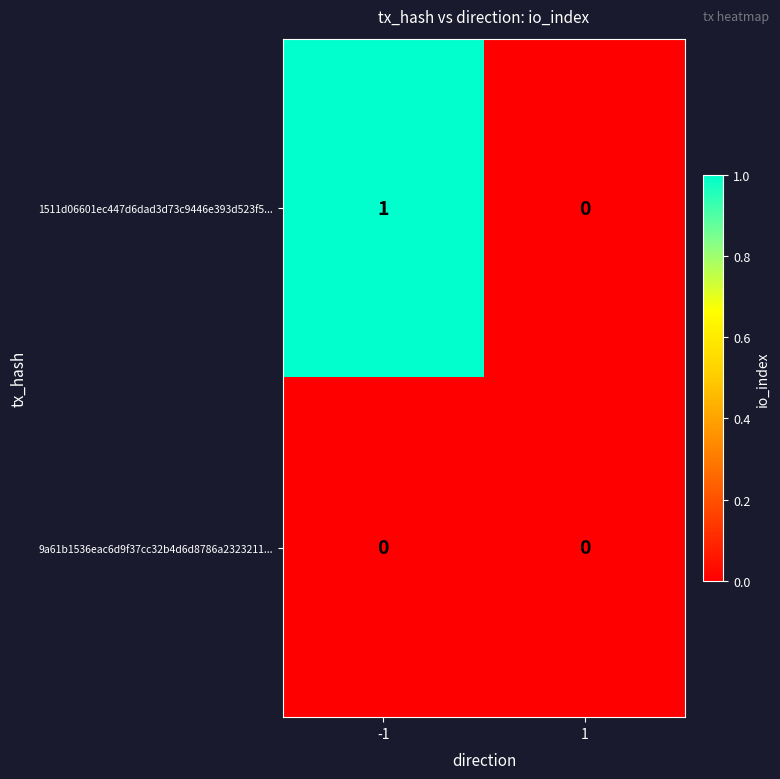

Reading left to right, what are all the values shown in this chart?

1511d06601ec447d6dad3d73c9446e393d523f5...: 1	0
9a61b1536eac6d9f37cc32b4d6d8786a2323211...: 0	0